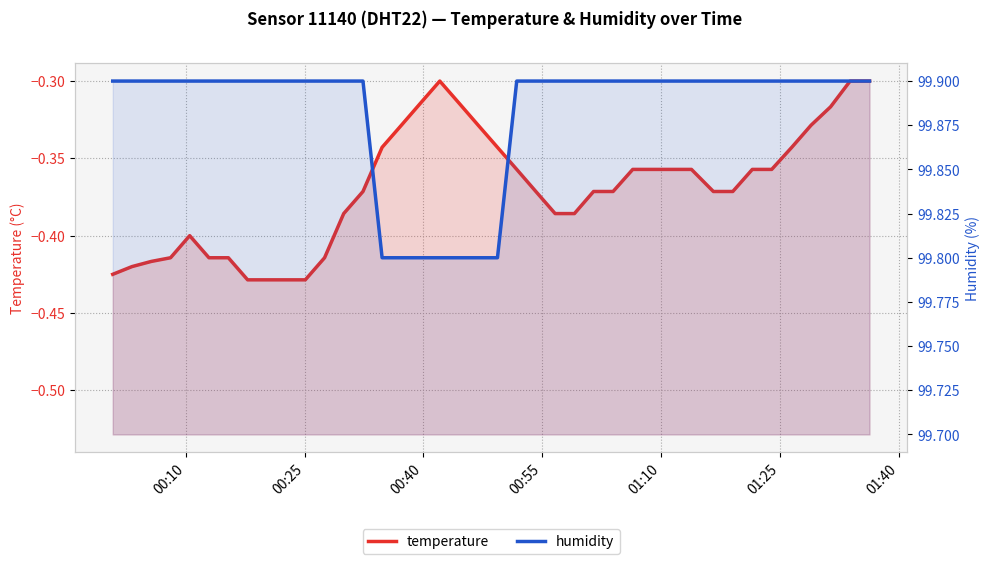

The temperature series shows -0.1 at 13. True or false?

False